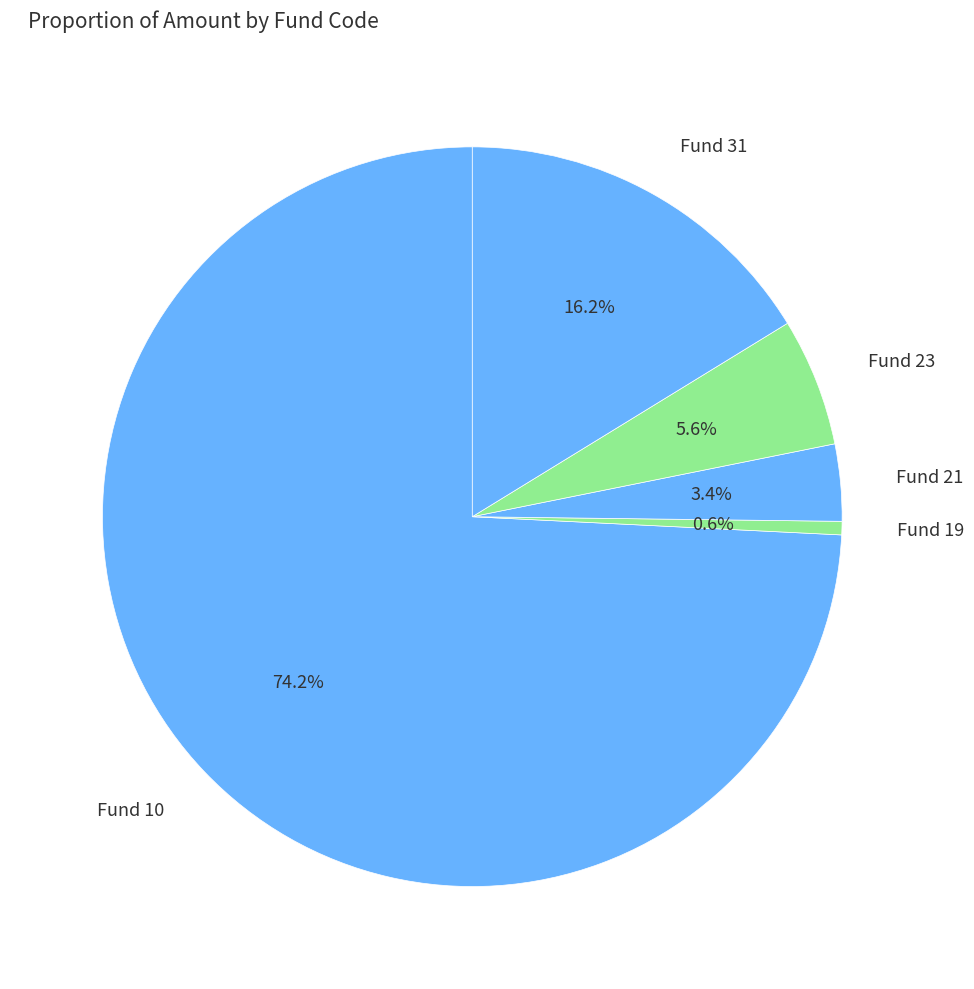

What is the largest slice in the pie chart?

Fund 10